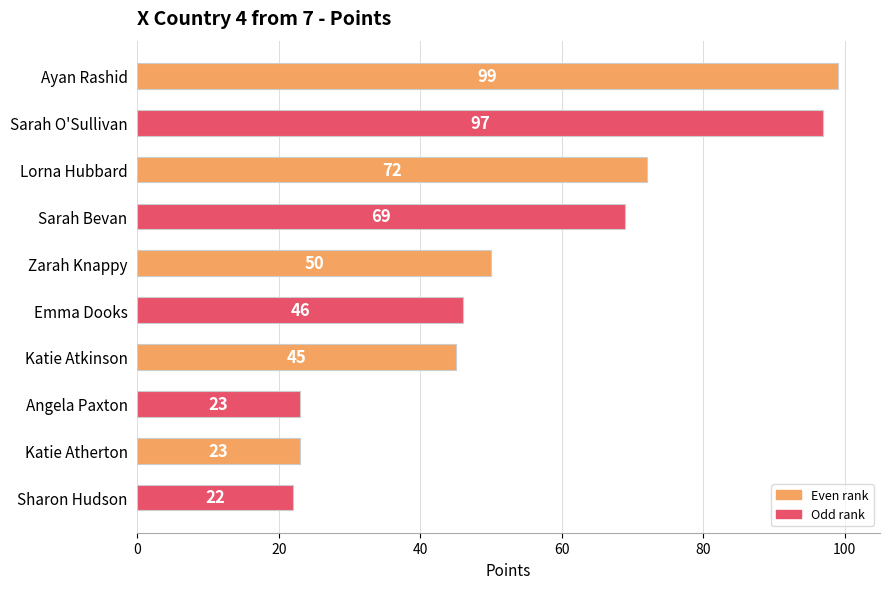

What is the label of the 6th bar from the bottom?

Zarah Knappy